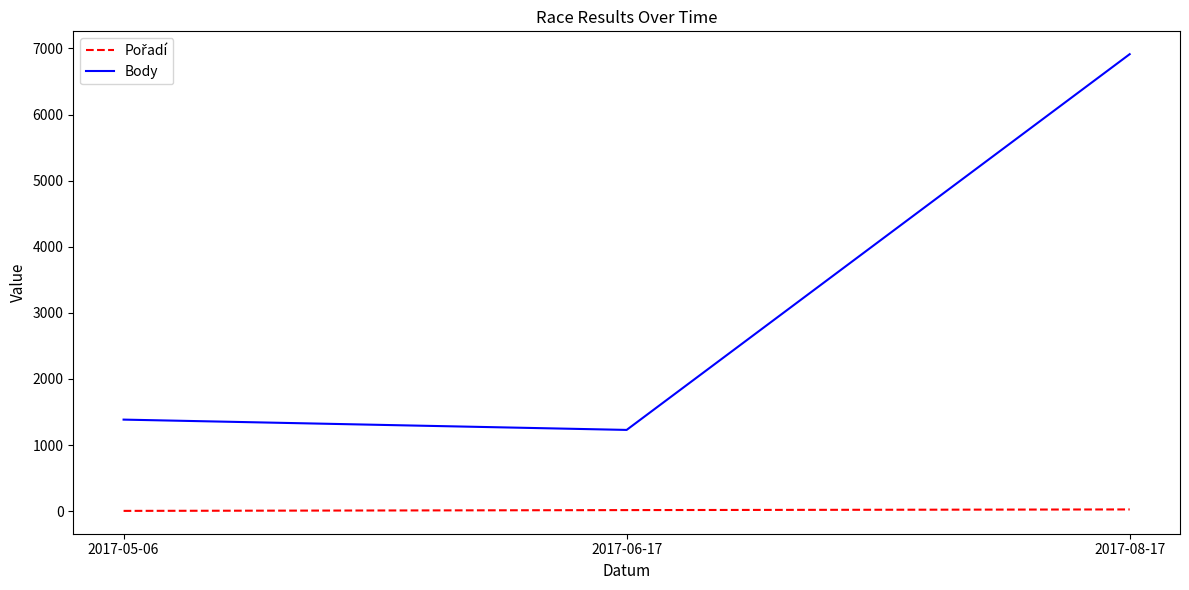

Between 2017-06-17 and 2017-08-17, which series saw the biggest shift?

Body